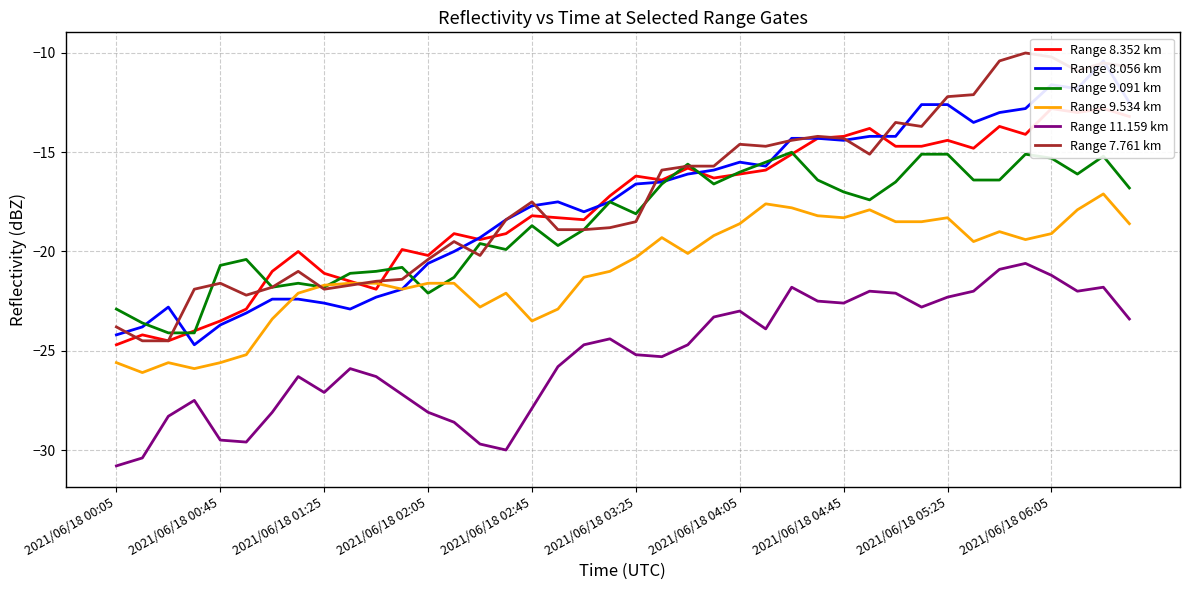

List the series in order of their peak value, lowest first.

Range 11.159 km, Range 9.534 km, Range 9.091 km, Range 8.352 km, Range 8.056 km, Range 7.761 km